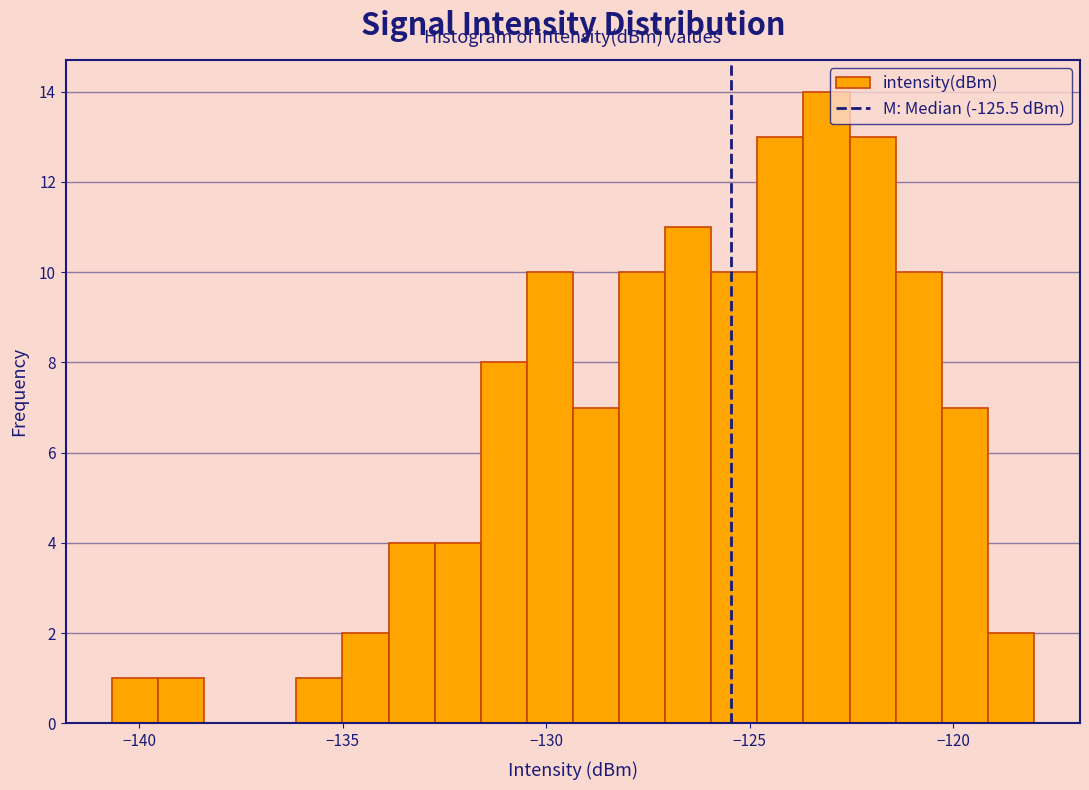

Read against the x-axis, roughly where is the centre of the tallest bar?

-123.0